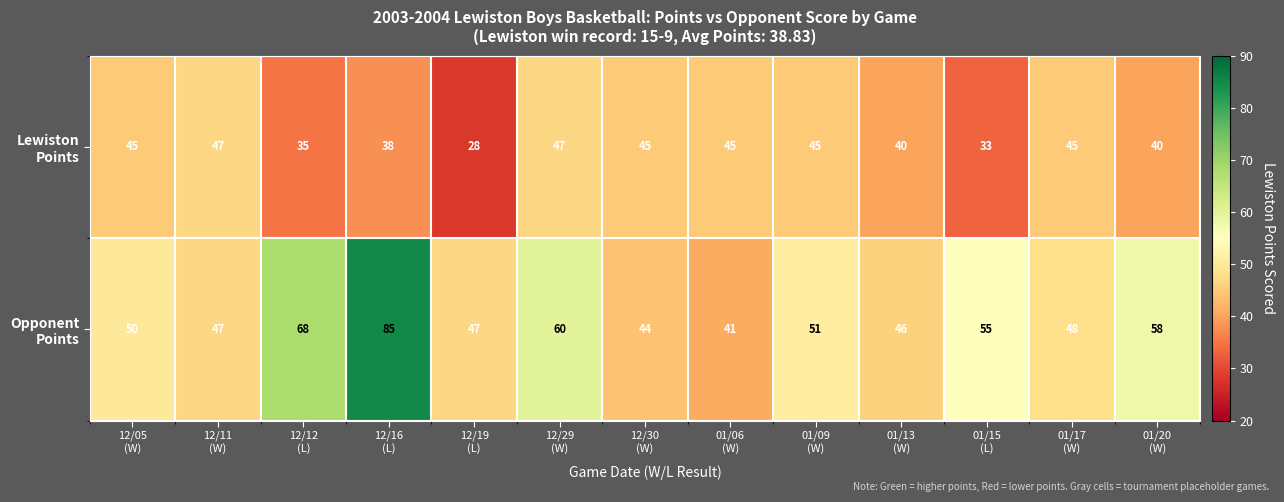

Which category has the highest value across all series?

12/16
(L)